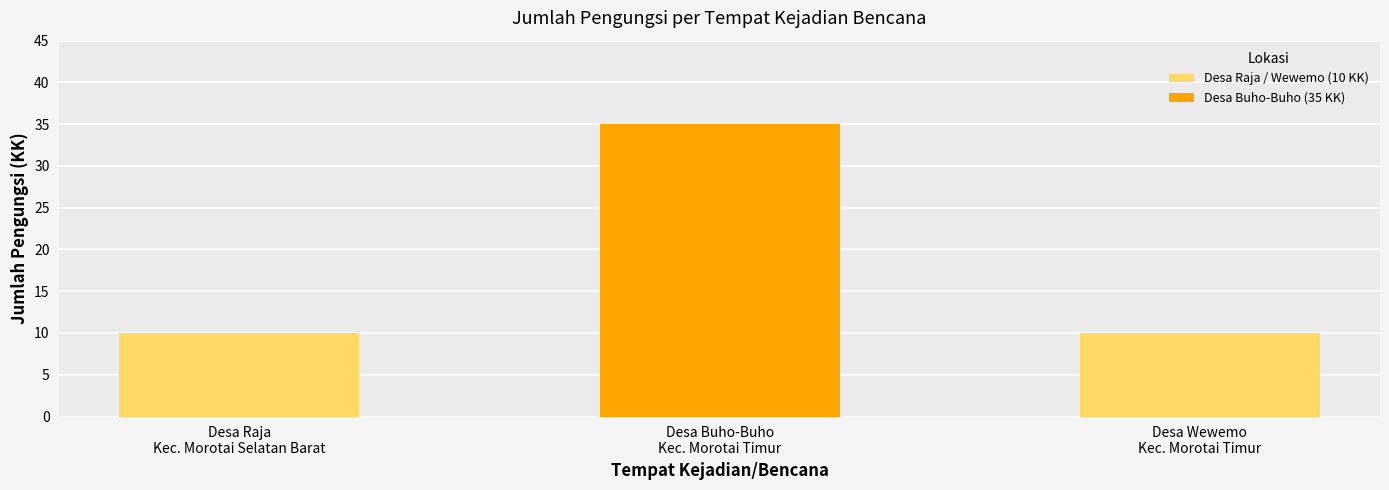

The value at Desa Raja
Kec. Morotai Selatan Barat is 16. True or false?

False